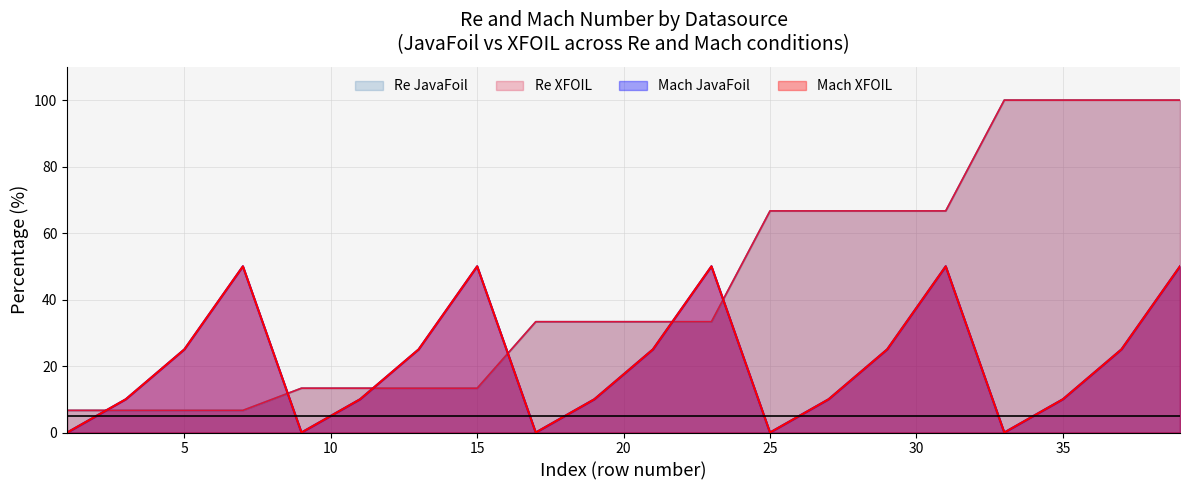

At which category does Mach_JavaFoil reach its first local peak?

7